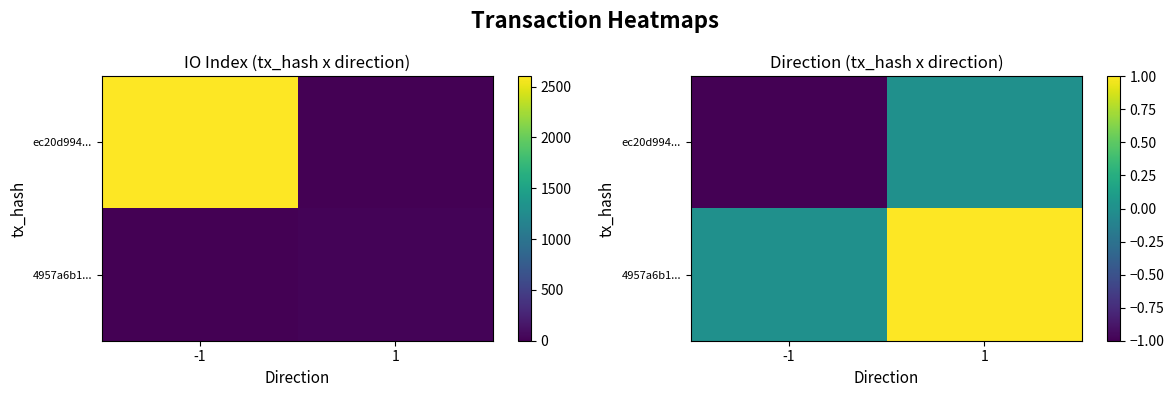

Between -1 and 1, which is larger?

1